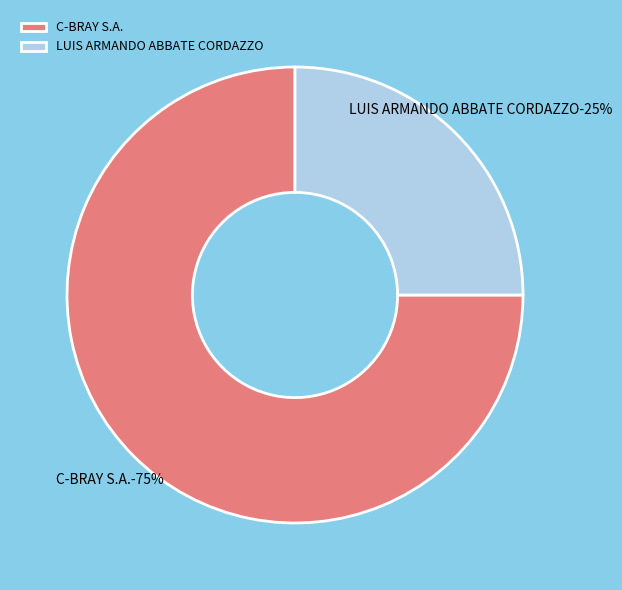

To the nearest percent, what is the combined percentage of C-BRAY S.A. and LUIS ARMANDO ABBATE CORDAZZO?

100%